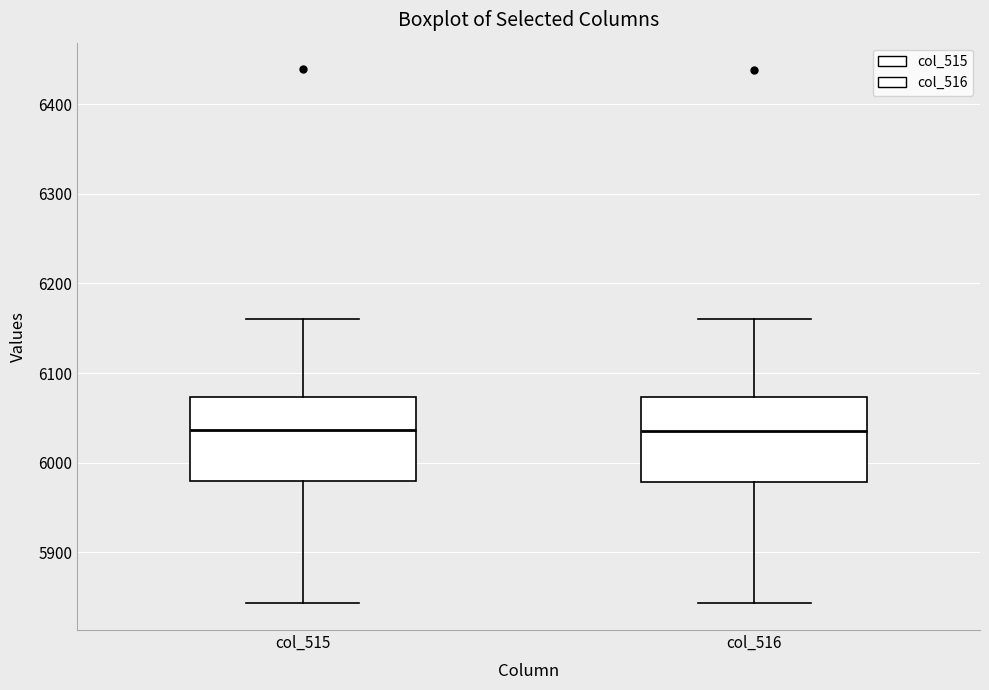

Reading left to right, read every box against the y-axis: the position of its median line, the range the box covers, and the ends of its whiskers. The values are not printed on the chart, so give them approximately, as read against the axis.

col_515: median 6040, box 5980 to 6070, whiskers 5840 to 6160
col_516: median 6040, box 5980 to 6070, whiskers 5840 to 6160